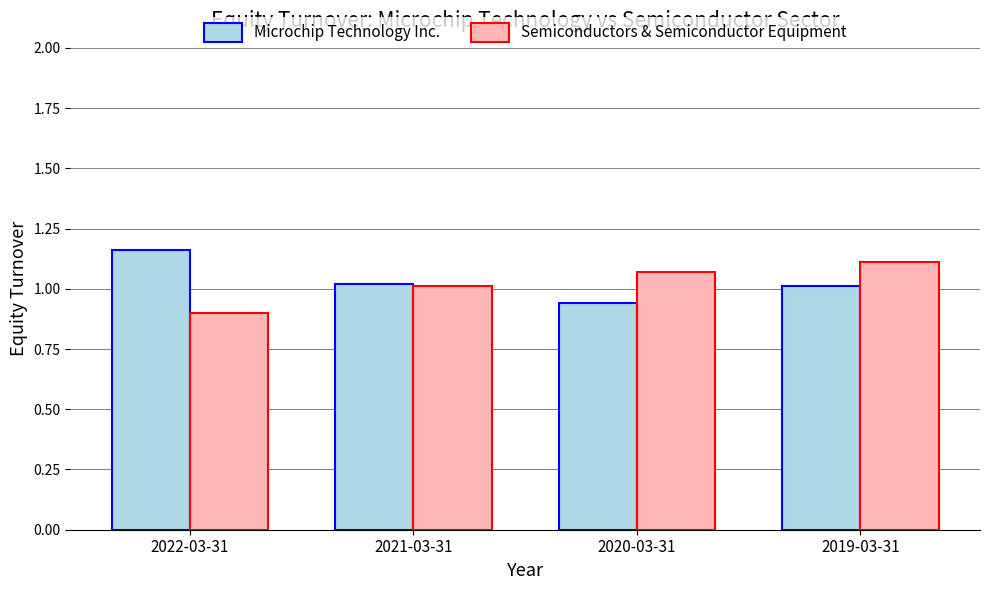

How many bars are there in total?

8